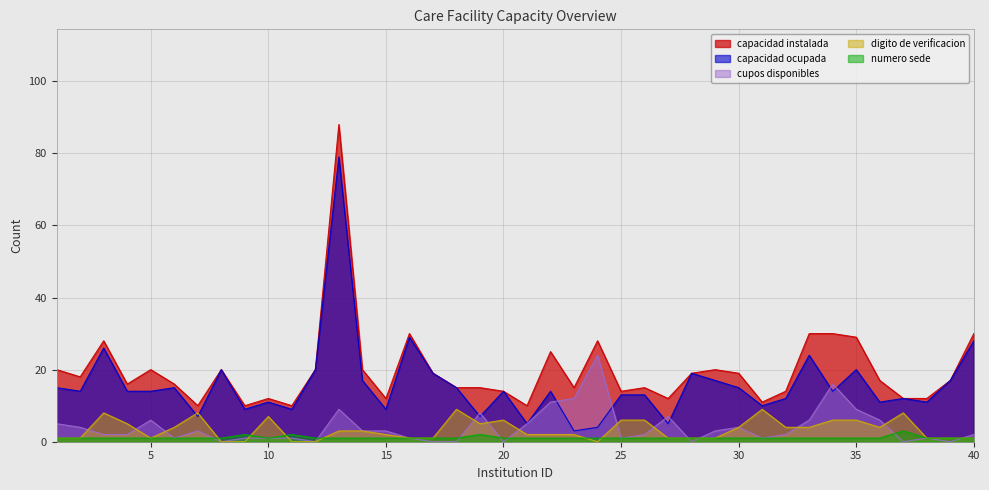

What is the average value of the capacidad ocupada series?

16